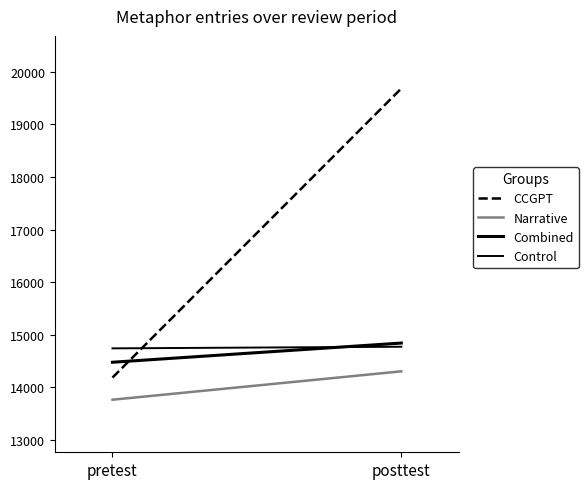

At which category is the sum across all series the highest?

posttest